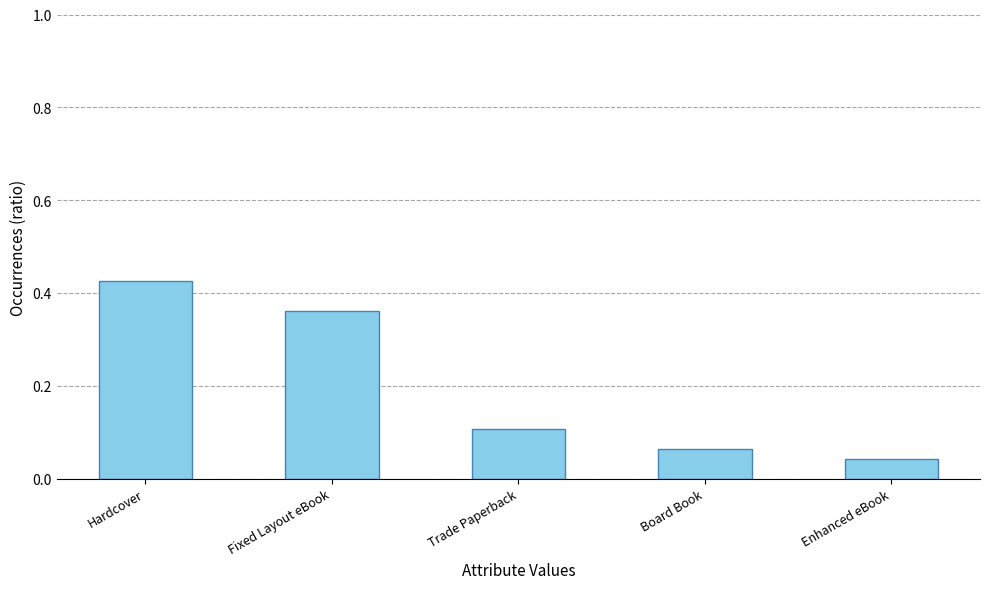

How many values are between 0 and 1?

5